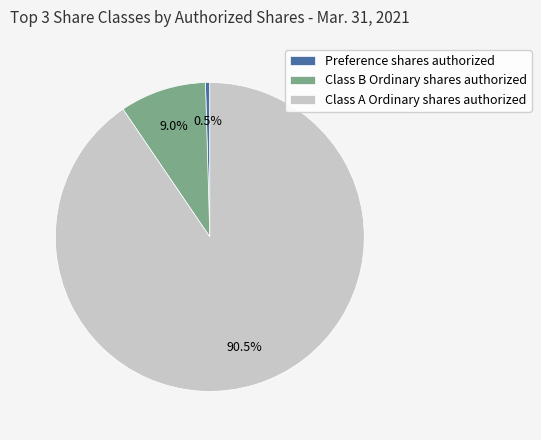

To the nearest percent, what is the average slice percentage?

33%